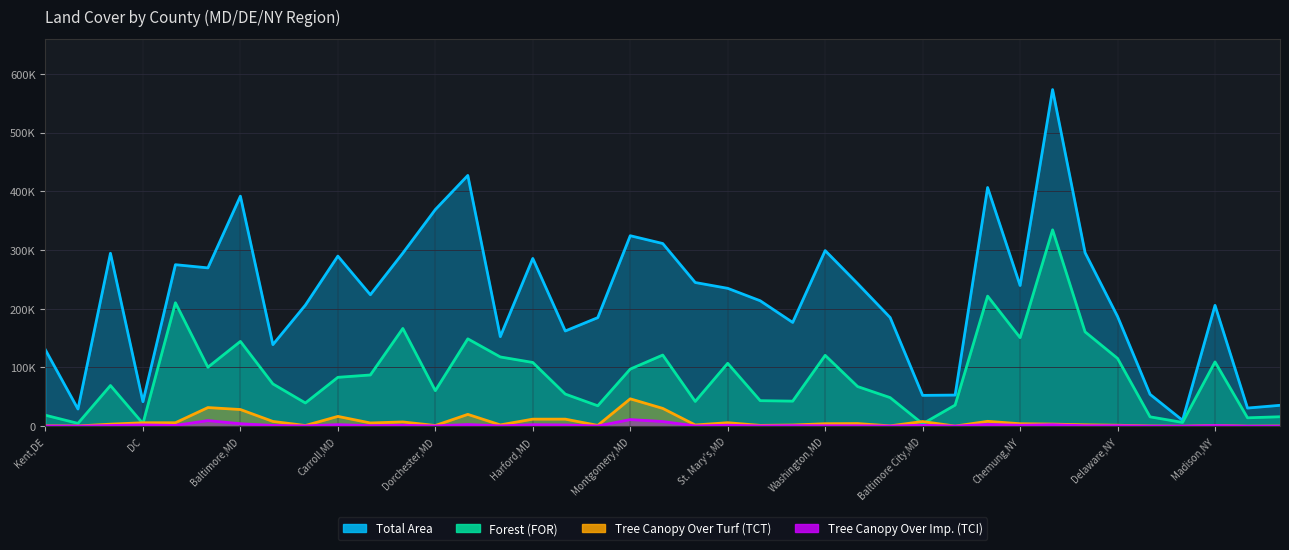

How many interior local peaks does the Tree Canopy Over Turf (TCT) series have?

11